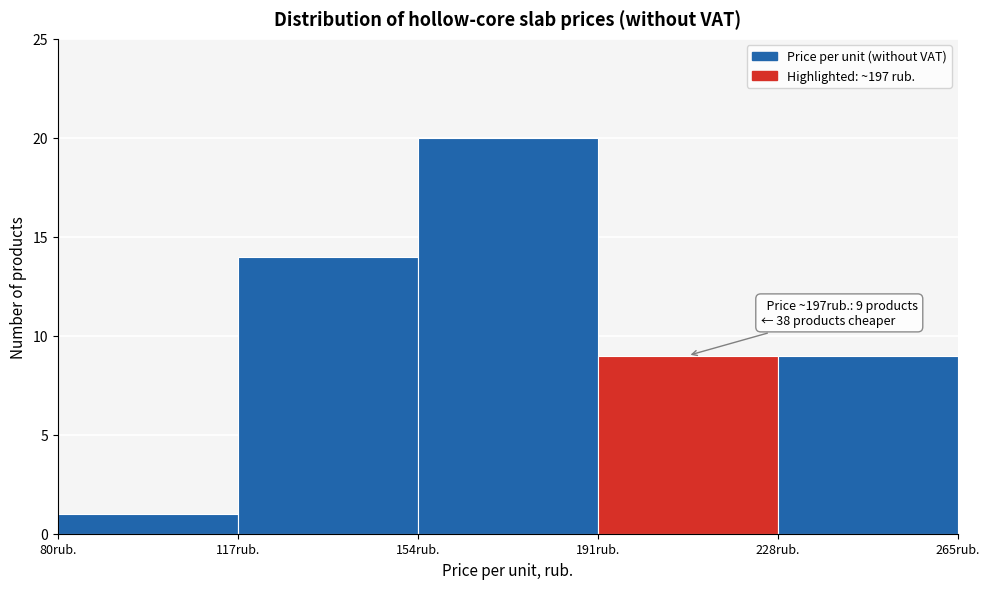

Which range on the x-axis has the tallest bar?

154 to 191